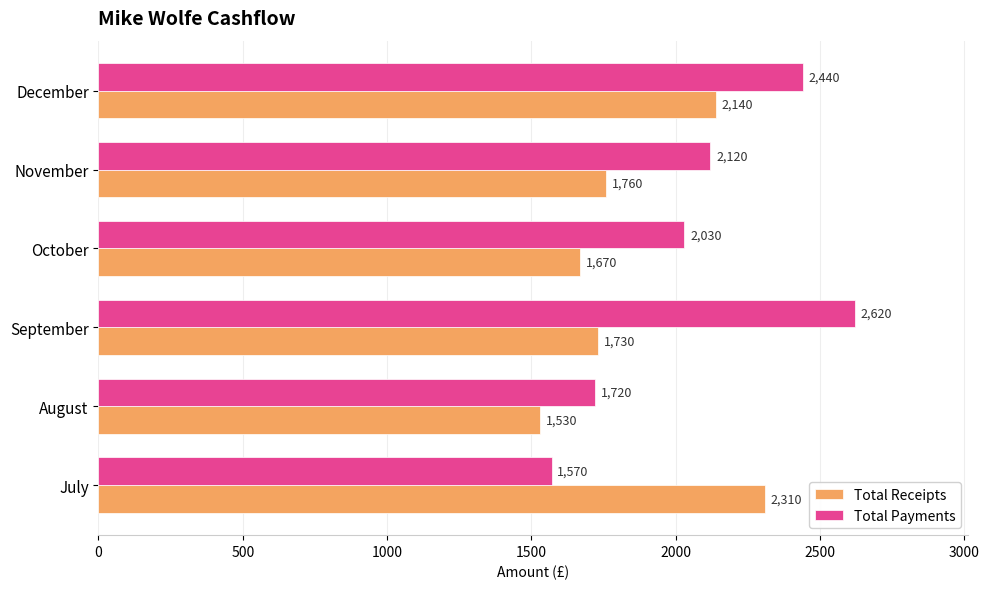

At which label does Total Receipts reach its minimum?

August